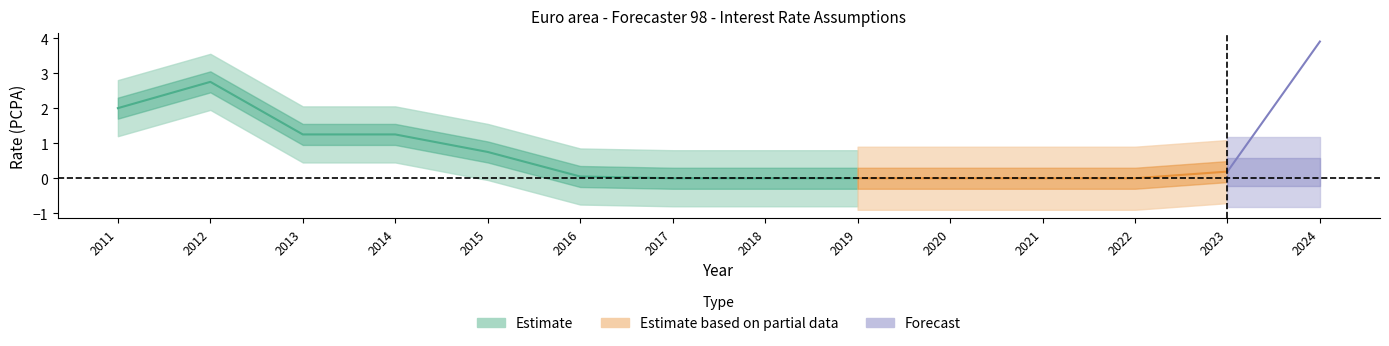

At which category does the data reach its first local peak?

2012